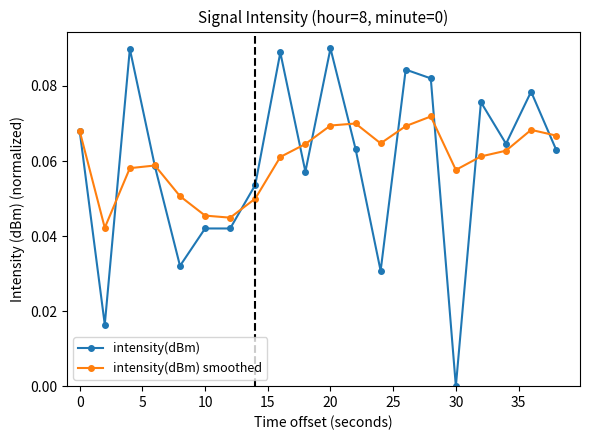

How many data points does each series have?

20